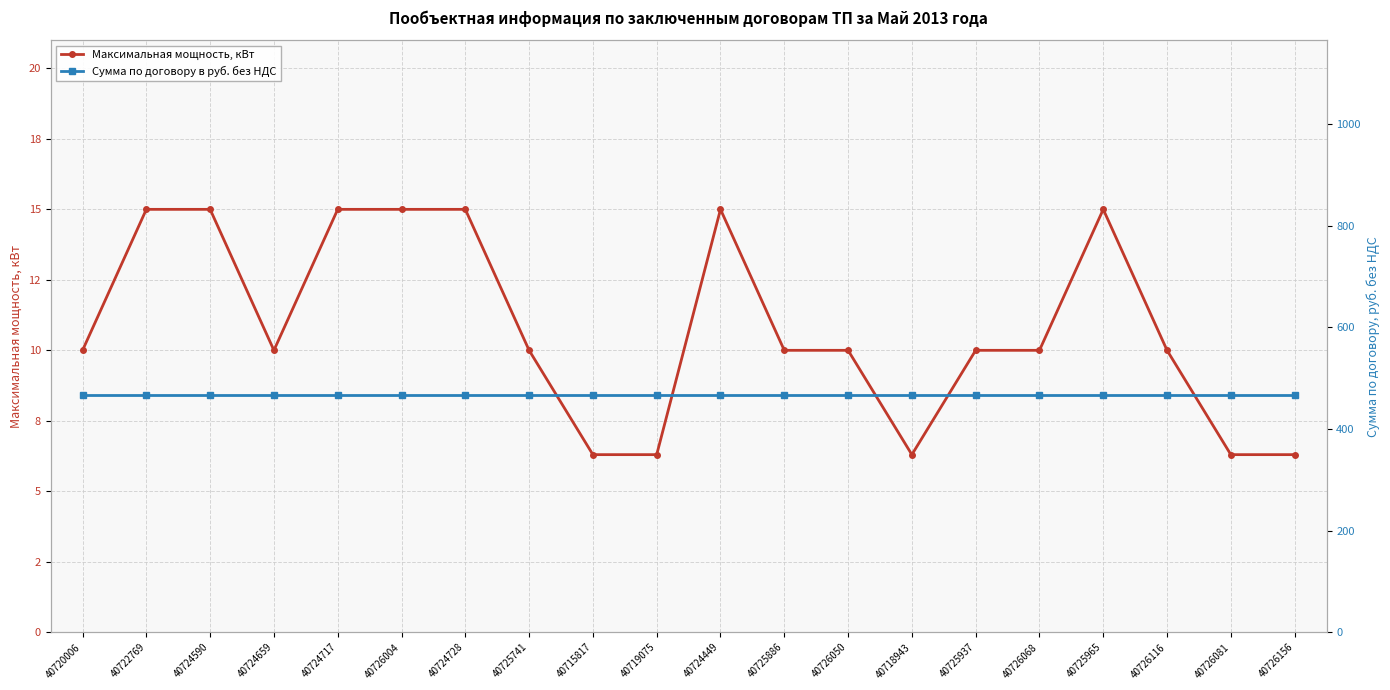

What is the spread (max minus min) of values at 40726068?

456.1